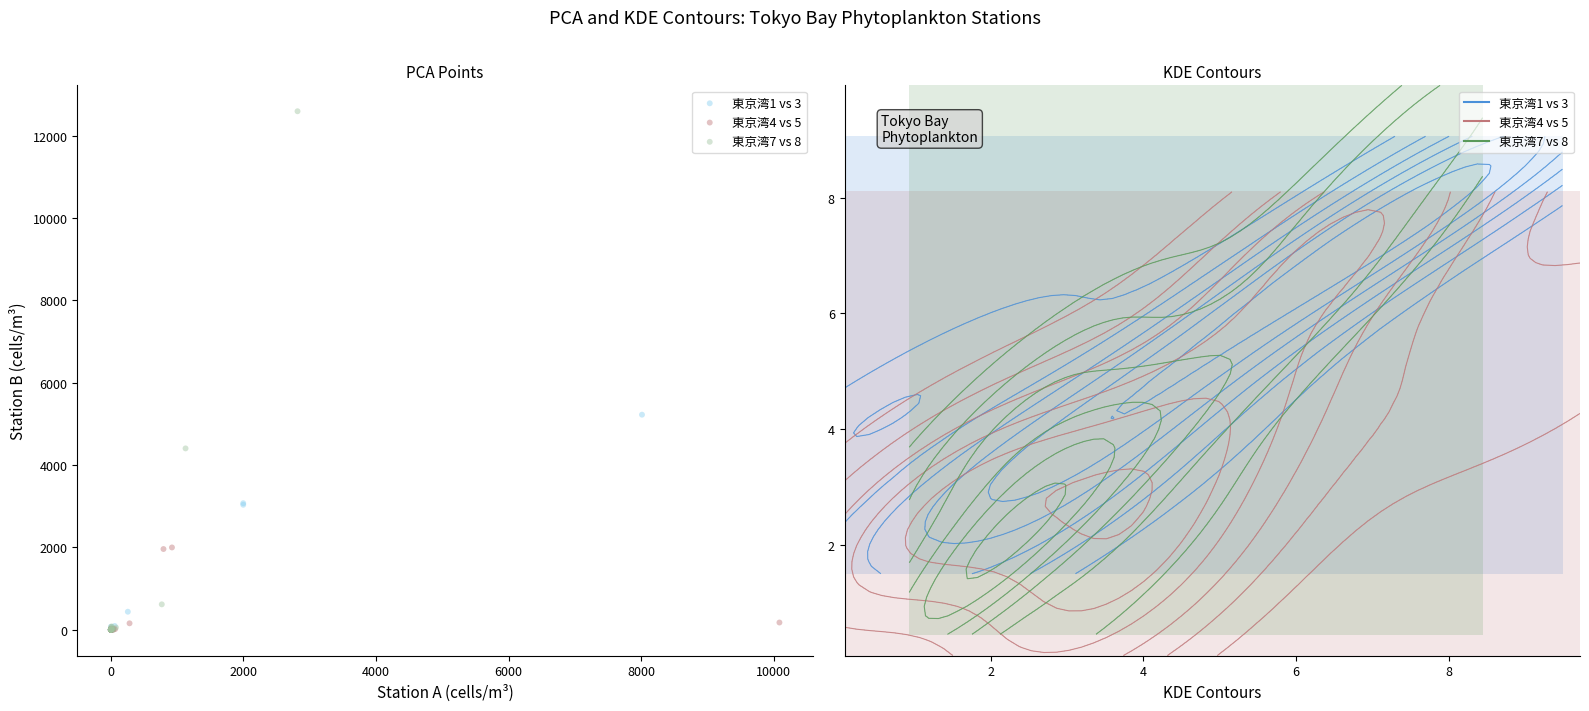

Which series reaches the maximum Y coordinate?

東京湾7 vs 8